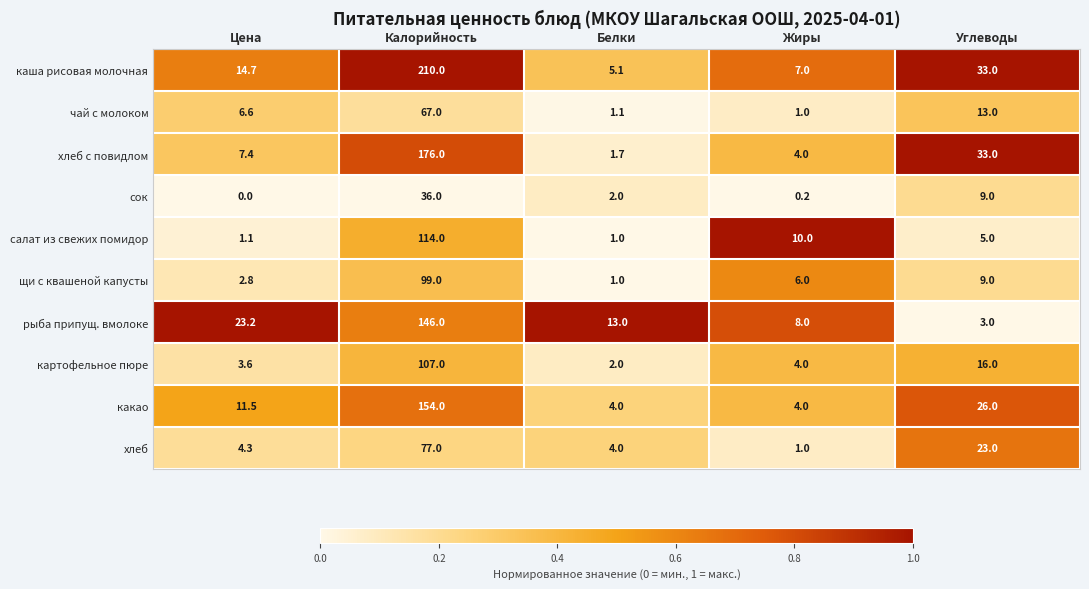

What is the difference between the maximum and minimum values in the каша рисовая молочная series?

204.9